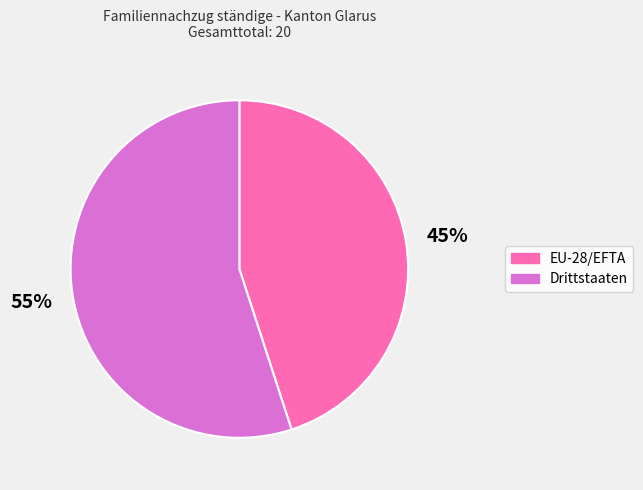

What is the ratio of the value at Drittstaaten to the value at EU-28/EFTA?

1.2